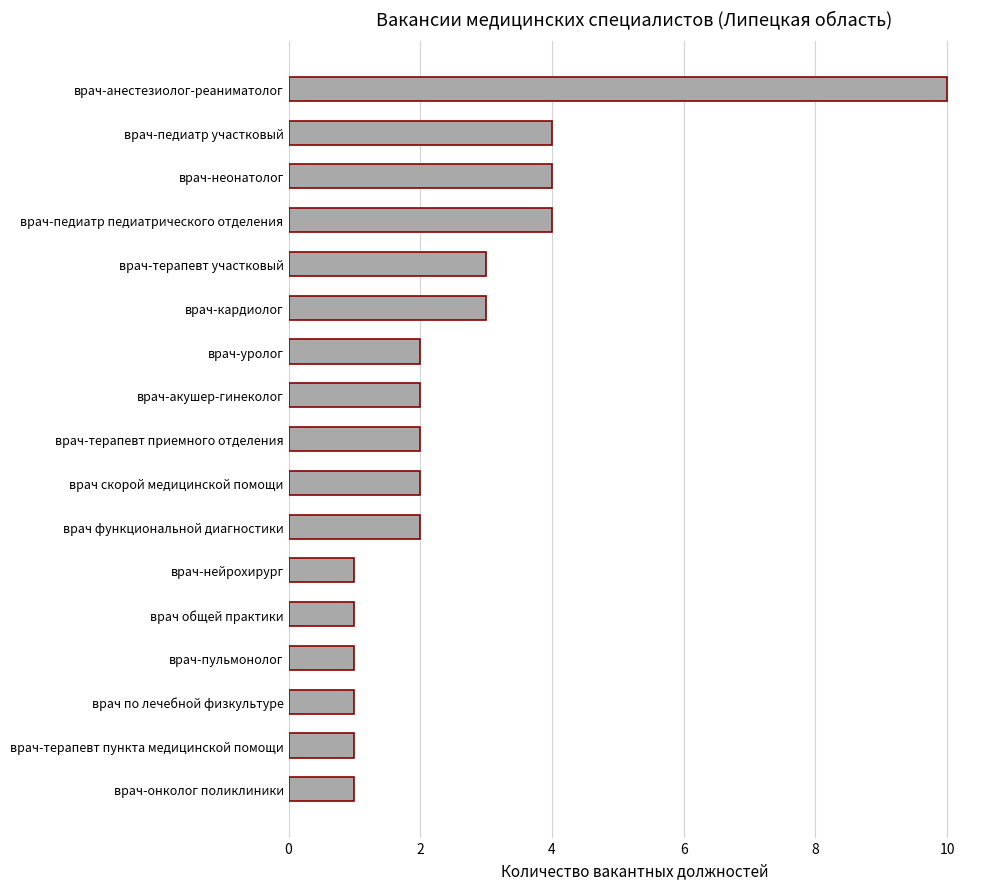

Reading bottom to top, extract all data points from this chart.

врач-онколог поликлиники=1	врач-терапевт пункта медицинской помощи=1	врач по лечебной физкультуре=1	врач-пульмонолог=1	врач общей практики=1	врач-нейрохирург=1	врач функциональной диагностики=2	врач скорой медицинской помощи=2	врач-терапевт приемного отделения=2	врач-акушер-гинеколог=2	врач-уролог=2	врач-кардиолог=3	врач-терапевт участковый=3	врач-педиатр педиатрического отделения=4	врач-неонатолог=4	врач-педиатр участковый=4	врач-анестезиолог-реаниматолог=10